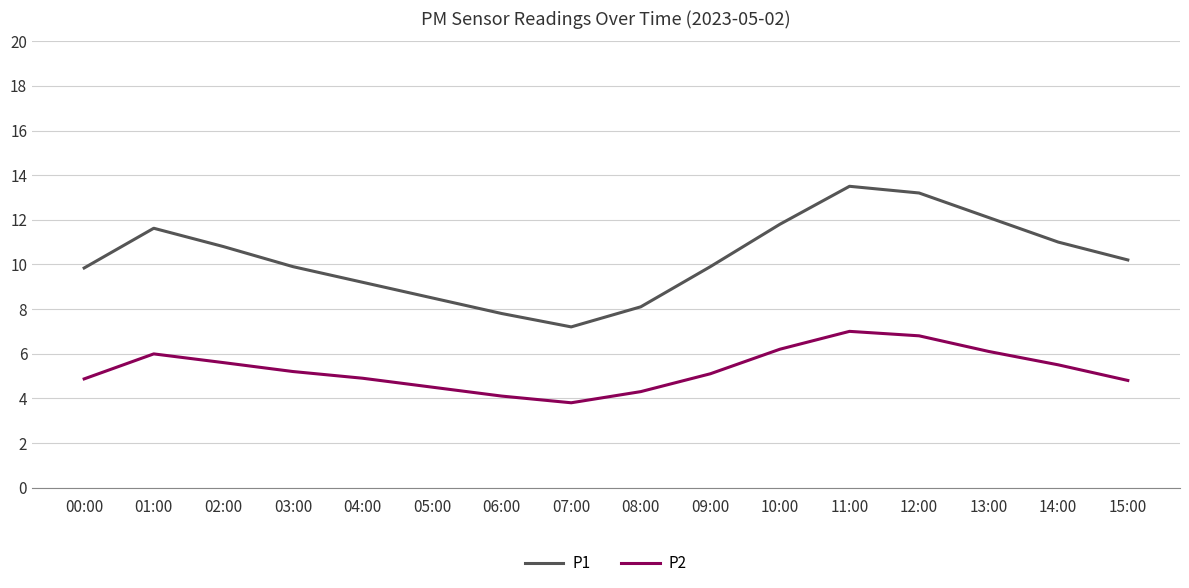

What is the difference between the maximum and minimum values in the P1 series?

6.3